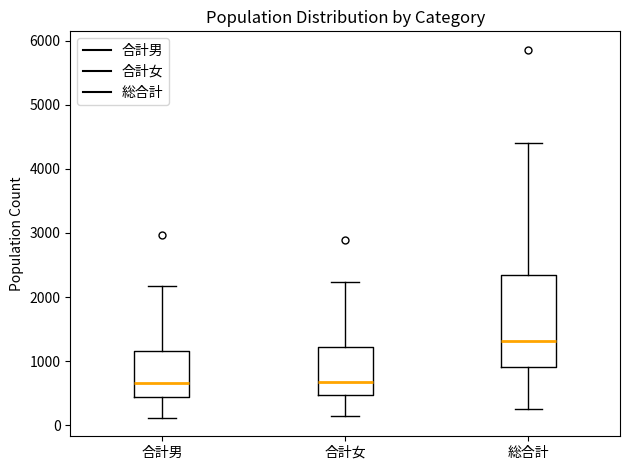

Reading left to right, read every box against the y-axis: the position of its median line, the range the box covers, and the ends of its whiskers. The values are not printed on the chart, so give them approximately, as read against the axis.

合計男: median 700, box 400 to 1200, whiskers 100 to 2200
合計女: median 700, box 500 to 1200, whiskers 100 to 2200
総合計: median 1300, box 900 to 2400, whiskers 300 to 4400